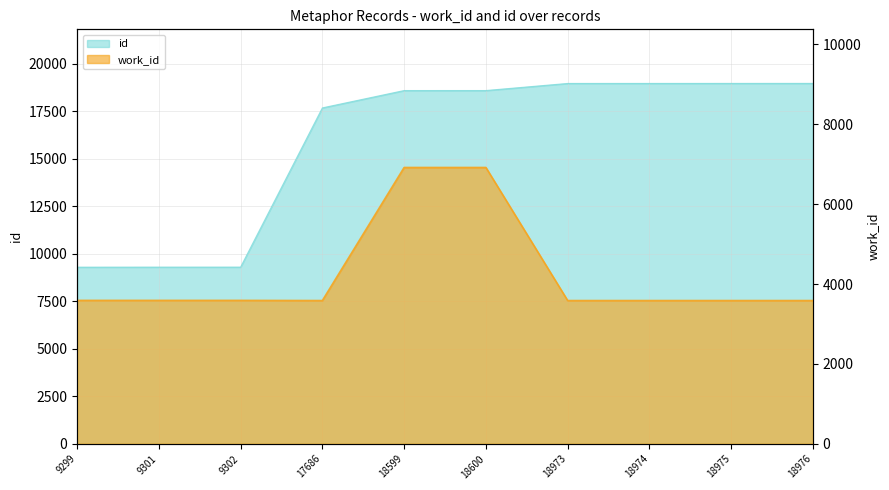

At which label does id reach its minimum?

9299